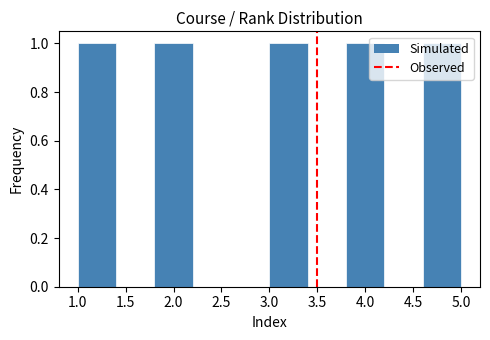

Reading left to right, list every bar in this chart as the range it spans on the x-axis followed by its height. The values are not printed on the chart, so give them approximately, as read against the axis.

1.0 to 1.4: 1
1.4 to 1.8: 0
1.8 to 2.2: 1
2.2 to 2.6: 0
2.6 to 3.0: 0
3.0 to 3.4: 1
3.4 to 3.8: 0
3.8 to 4.2: 1
4.2 to 4.6: 0
4.6 to 5.0: 1